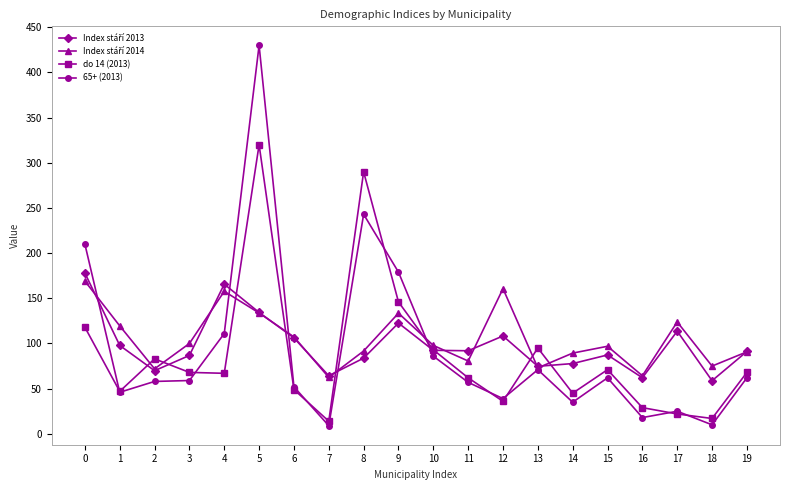

Which series has the largest range (max minus min)?

65+ (2013)